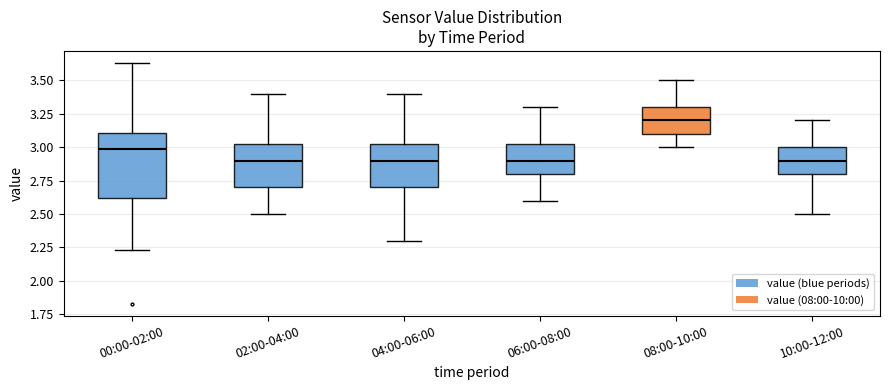

Reading left to right, read every box against the y-axis: the position of its median line, the range the box covers, and the ends of its whiskers. The values are not printed on the chart, so give them approximately, as read against the axis.

00:00-02:00: median 3.00, box 2.60 to 3.10, whiskers 2.25 to 3.65
02:00-04:00: median 2.90, box 2.70 to 3.05, whiskers 2.50 to 3.40
04:00-06:00: median 2.90, box 2.70 to 3.05, whiskers 2.30 to 3.40
06:00-08:00: median 2.90, box 2.80 to 3.05, whiskers 2.60 to 3.30
08:00-10:00: median 3.20, box 3.10 to 3.30, whiskers 3.00 to 3.50
10:00-12:00: median 2.90, box 2.80 to 3.00, whiskers 2.50 to 3.20